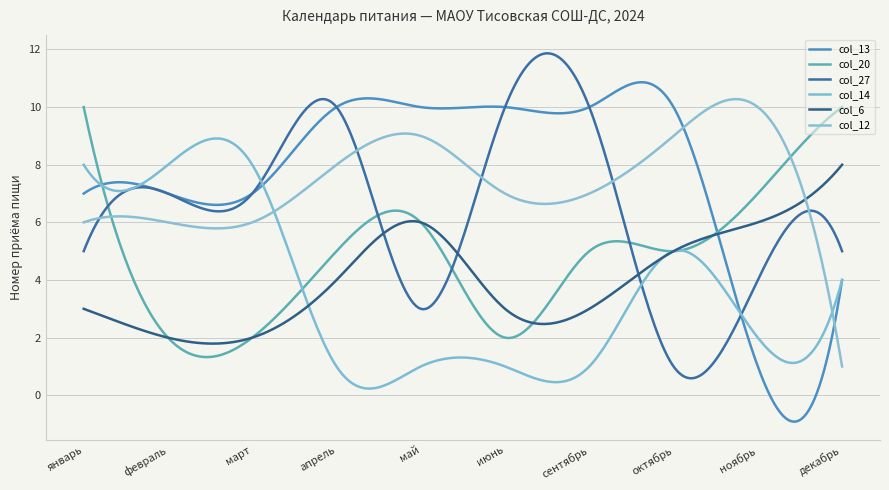

What is the sum of all col_20 values?

1427.9